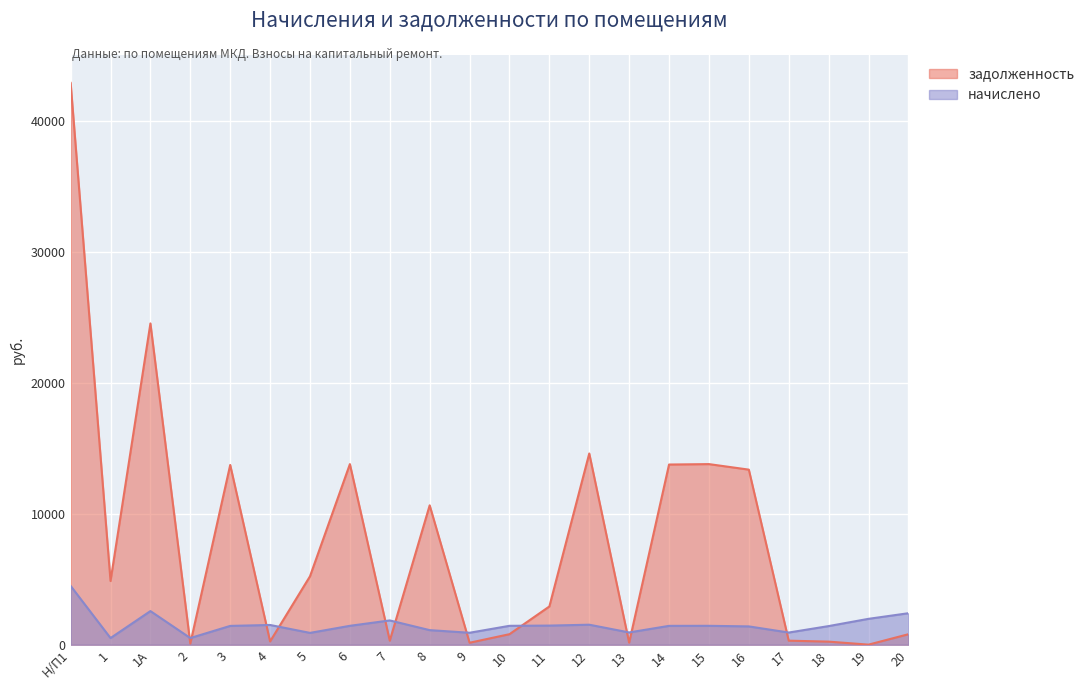

Between 1А and Н/П1, which is larger?

Н/П1